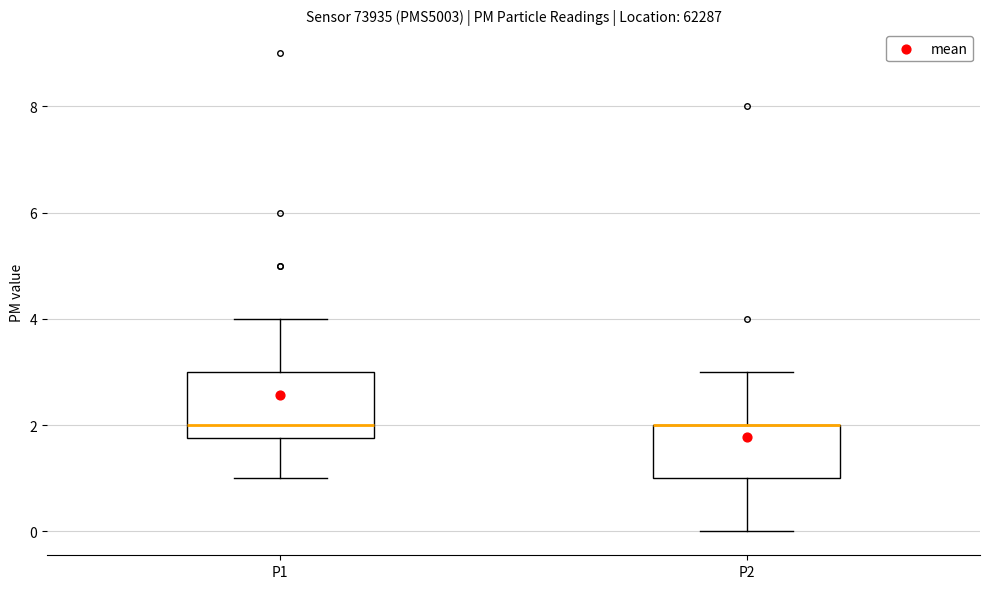

Comparing the boxes themselves (not the whiskers), which one is the tallest?

P1